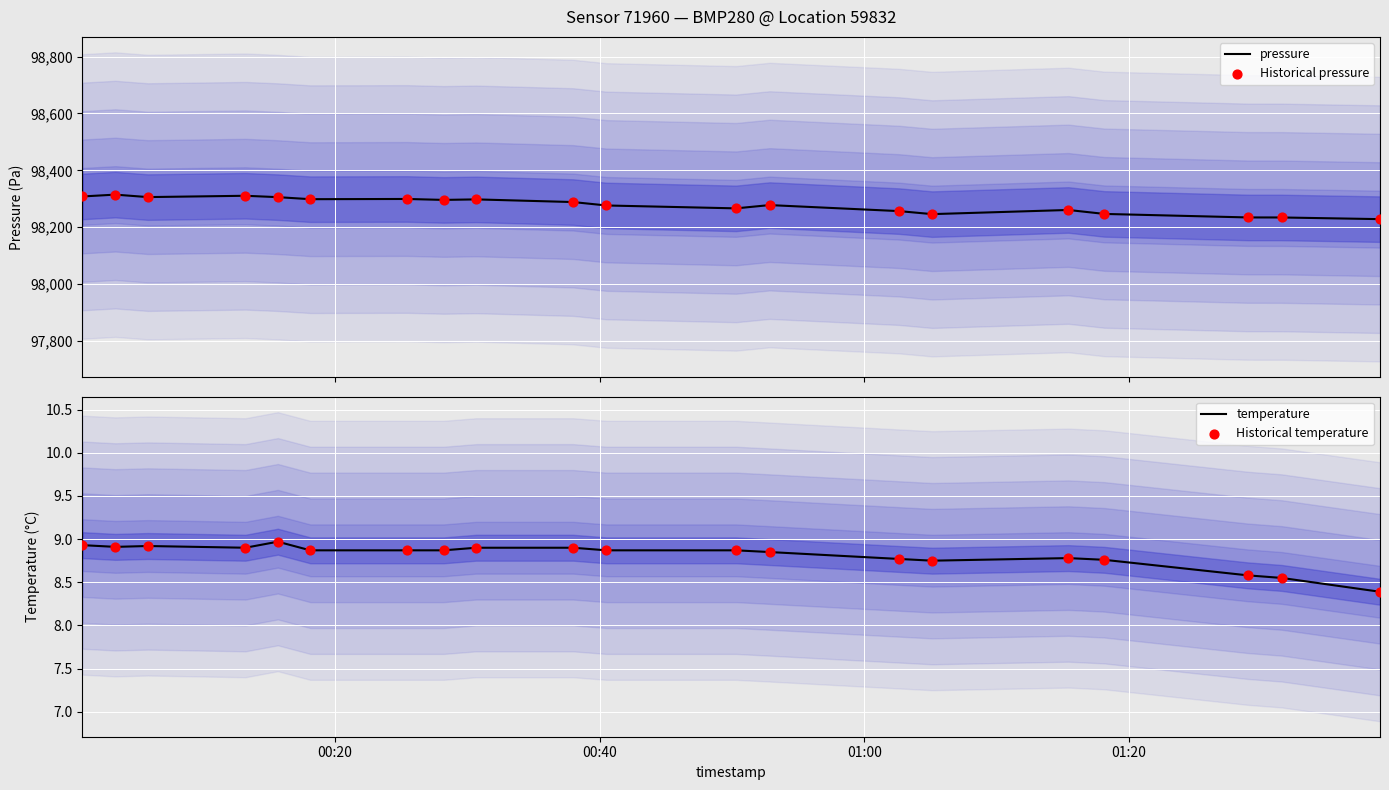

Which series contains the lowest Y value?

temperature